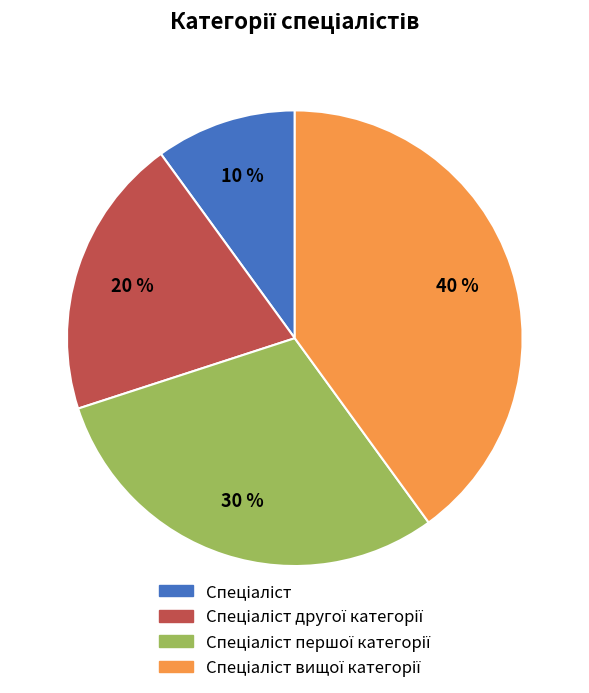

Does any single category account for the majority?

No